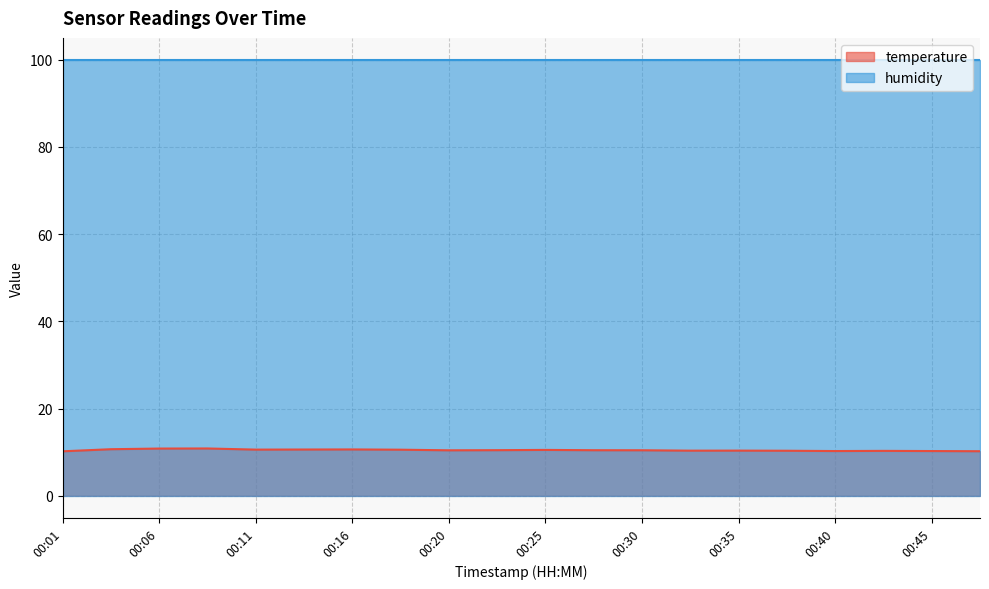

What is the average value?

10.5